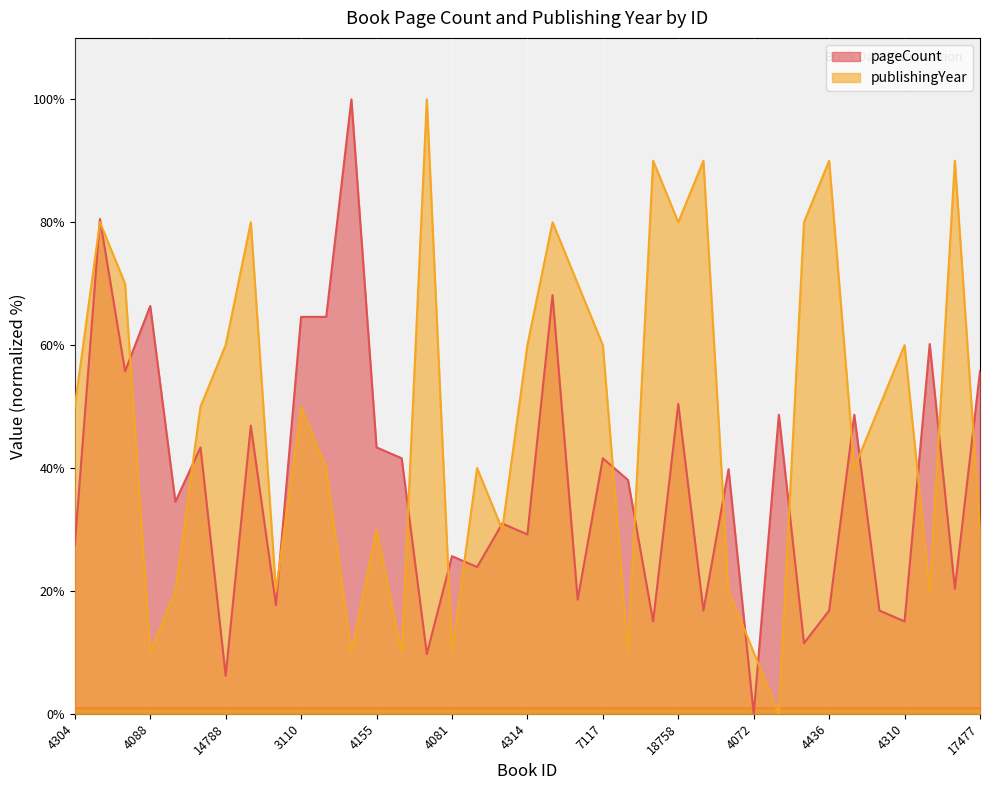

What is the value of the publishingYear point at the 34th from the left?

60.0